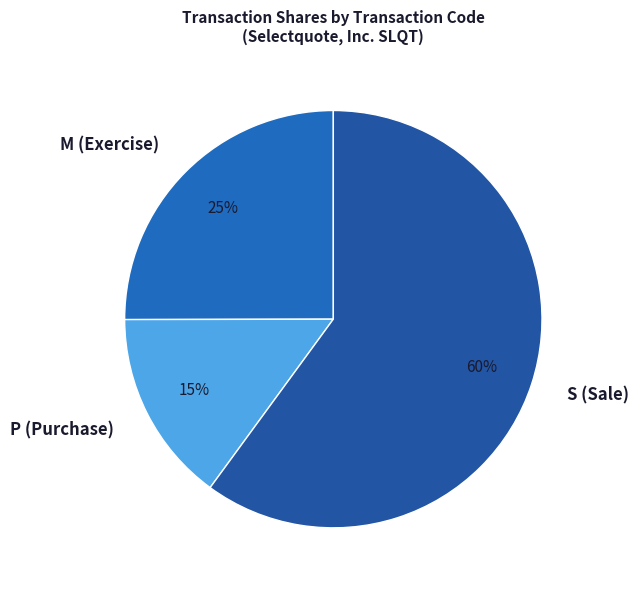

What is the majority slice?

S (Sale)